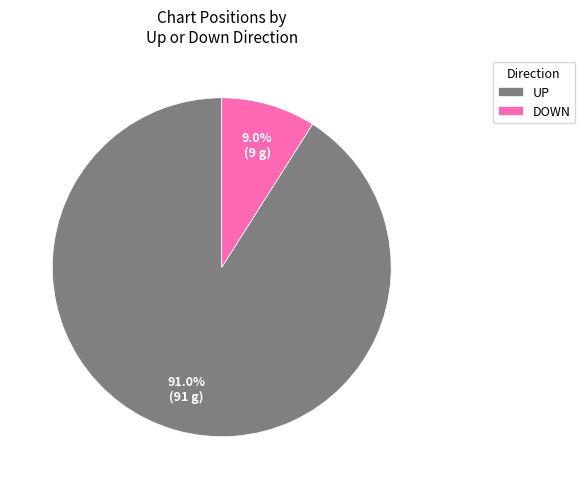

What percentage do UP and DOWN together represent?

100.0%